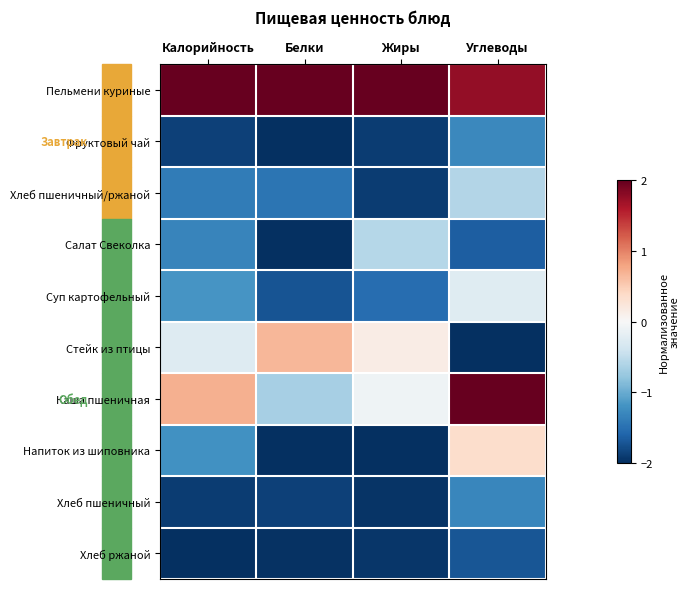

At how many categories does at least one series exceed -1?

4